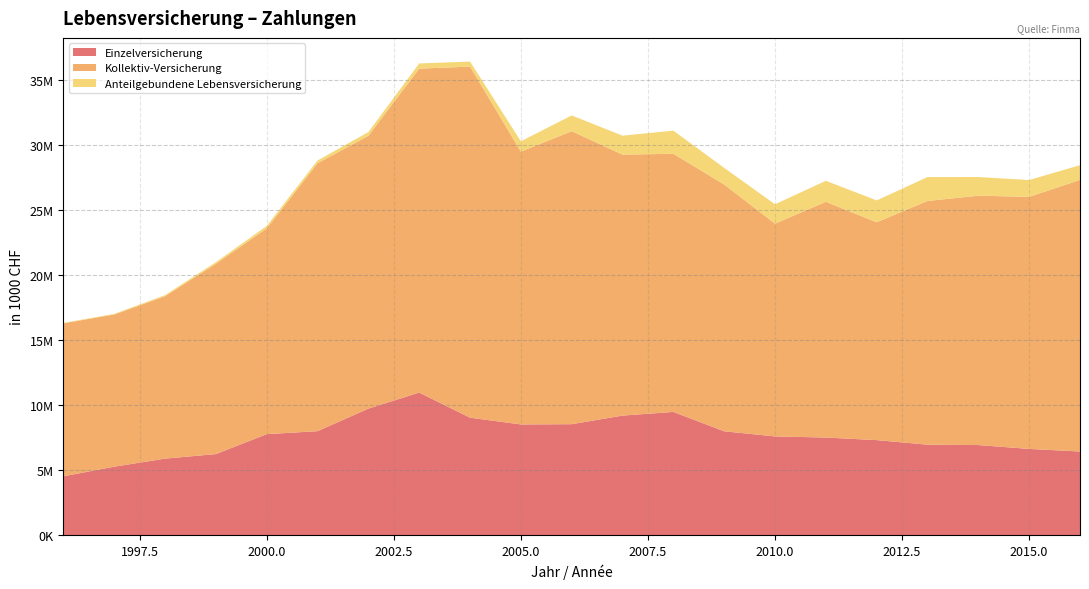

Reading left to right, list all the values displayed in this chart.

Einzelversicherung: 1996=4531031	1997=5269761	1998=5889074	1999=6239251	2000=7772444	2001=8000676	2002=9735087	2003=10972250	2004=9037455	2005=8518565	2006=8538058	2007=9199458	2008=9482169	2009=7991196	2010=7598969	2011=7511639	2012=7313452	2013=6963588	2014=6933578	2015=6635903	2016=6436594
Kollektiv-Versicherung: 1996=11763910	1997=11704030	1998=12494703	1999=14636761	2000=15827061	2001=20606317	2002=20982691	2003=24913788	2004=27003045	2005=20982274	2006=22537573	2007=20070015	2008=19856221	2009=18982234	2010=16364019	2011=18131935	2012=16754915	2013=18745136	2014=19178302	2015=19388008	2016=20887813
Anteilgebundene Lebensversicherung: 1996=33821	1997=48598	1998=81970	1999=124774	2000=186432	2001=215586	2002=285319	2003=399895	2004=389343	2005=796617	2006=1210784	2007=1461061	2008=1778999	2009=1279785	2010=1490799	2011=1615208	2012=1683981	2013=1838779	2014=1437267	2015=1293915	2016=1135136